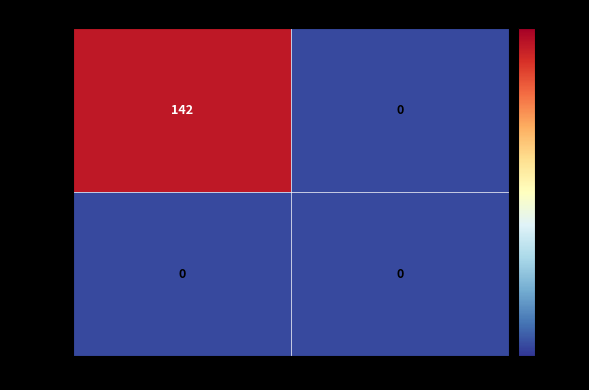

What is the difference between the highest and lowest values at -1?

142